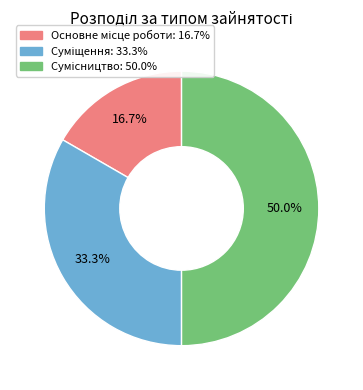

What is the change in value from Суміщення to Сумісництво?

+1